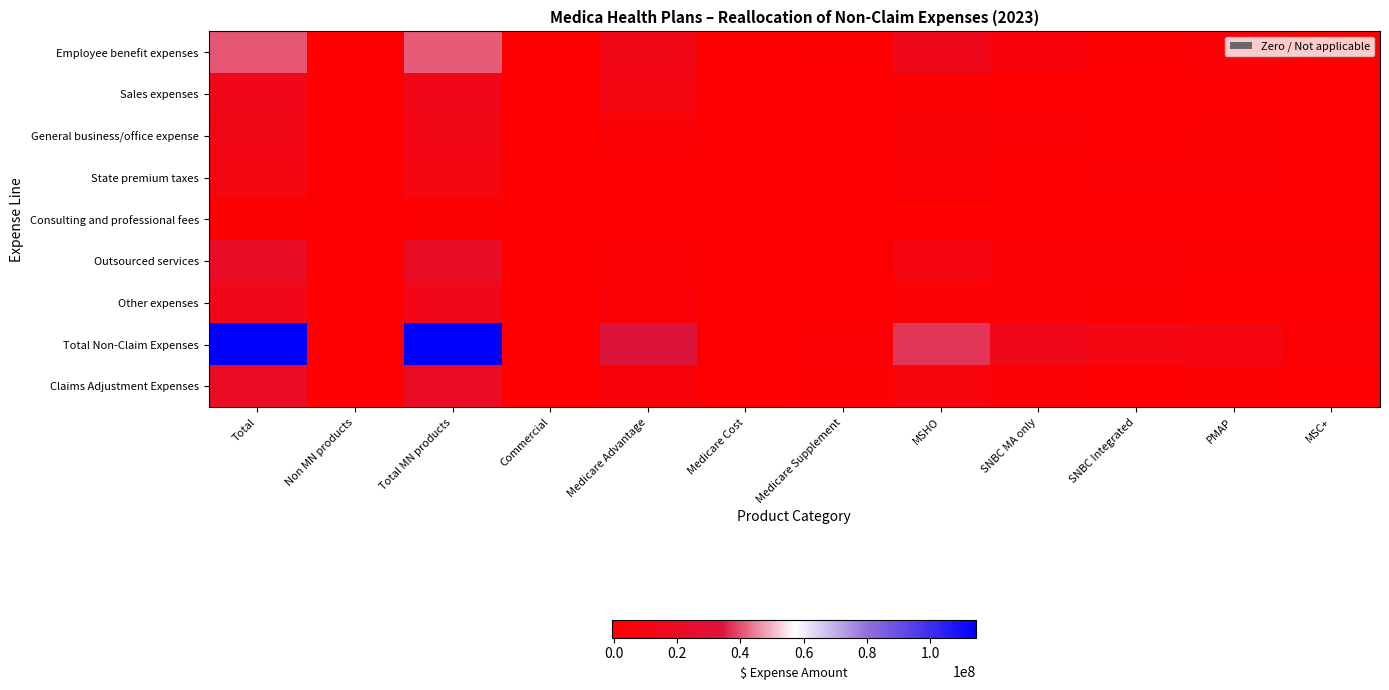

How many categories are shown in the chart?

12